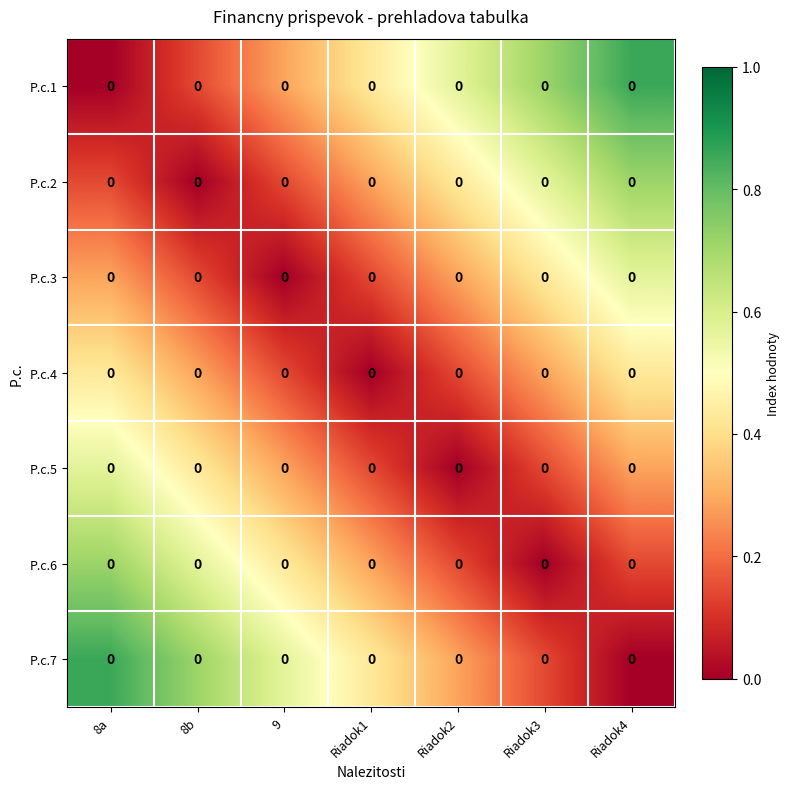

Is it true that P.c.3 equals 0.6 at Riadok4?

True